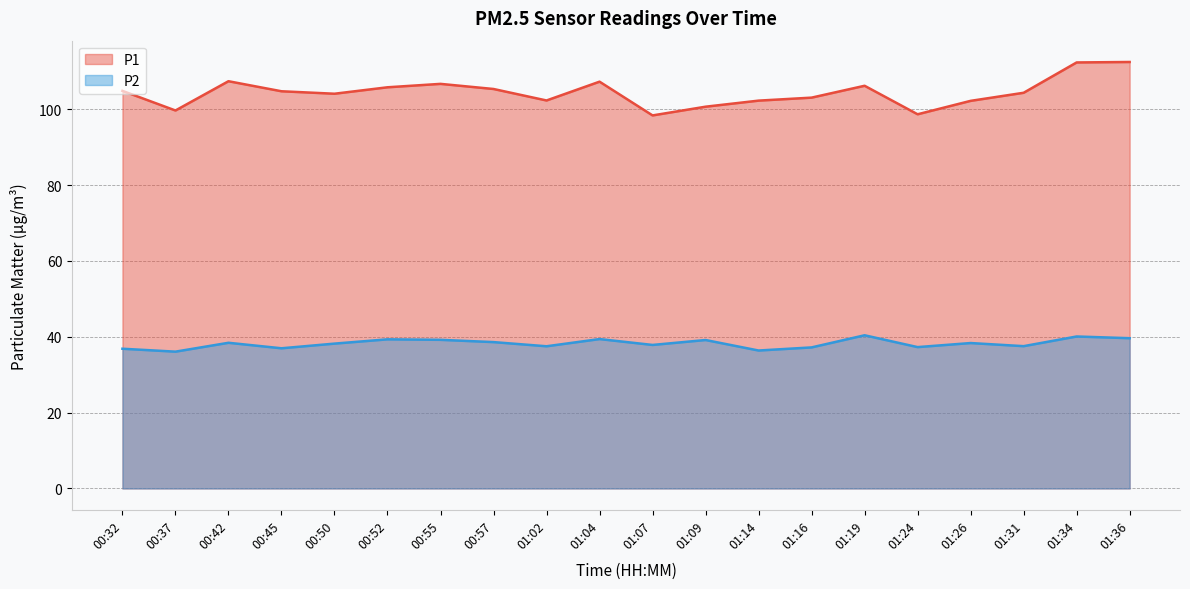

True or false: P2 and P1 cross at least once.

False